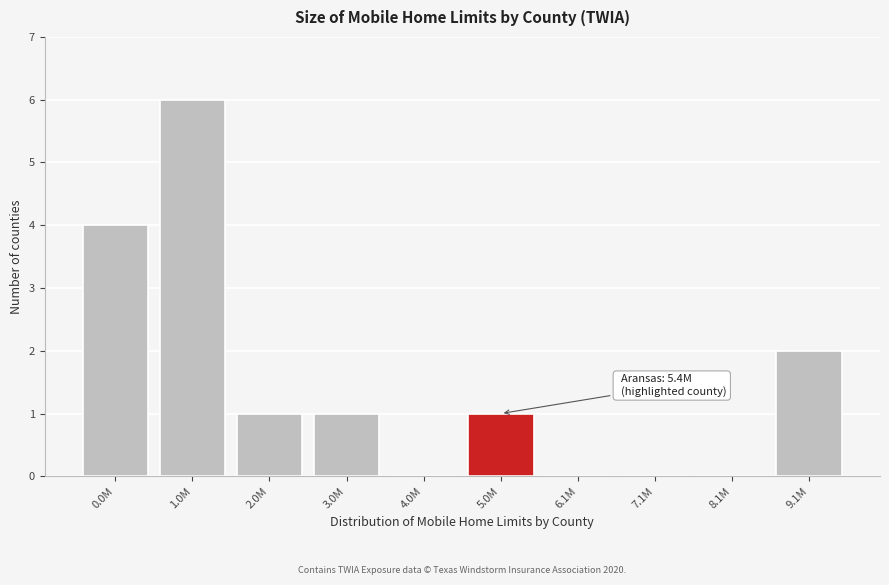

Reading left to right, transcribe all the data shown in this chart.

0.0M=4	1.0M=6	2.0M=1	3.0M=1	4.0M=0	5.0M=1	6.1M=0	7.1M=0	8.1M=0	9.1M=2